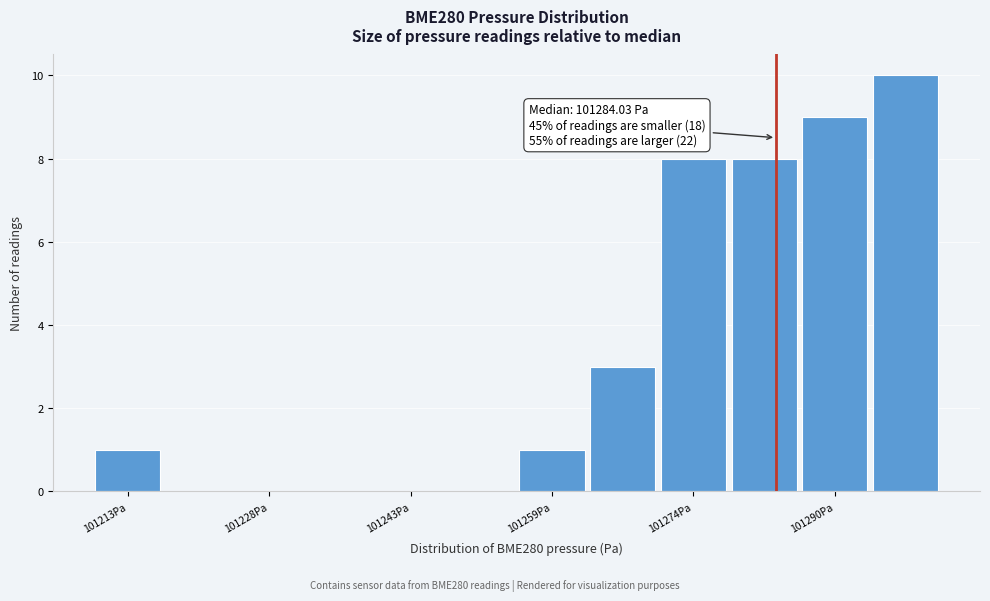

Read against the x-axis, roughly where is the centre of the tallest bar?

101298